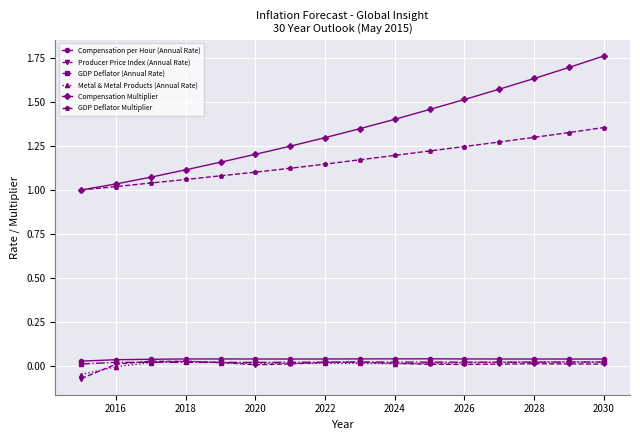

Which series has the largest range (max minus min)?

Compensation Multiplier